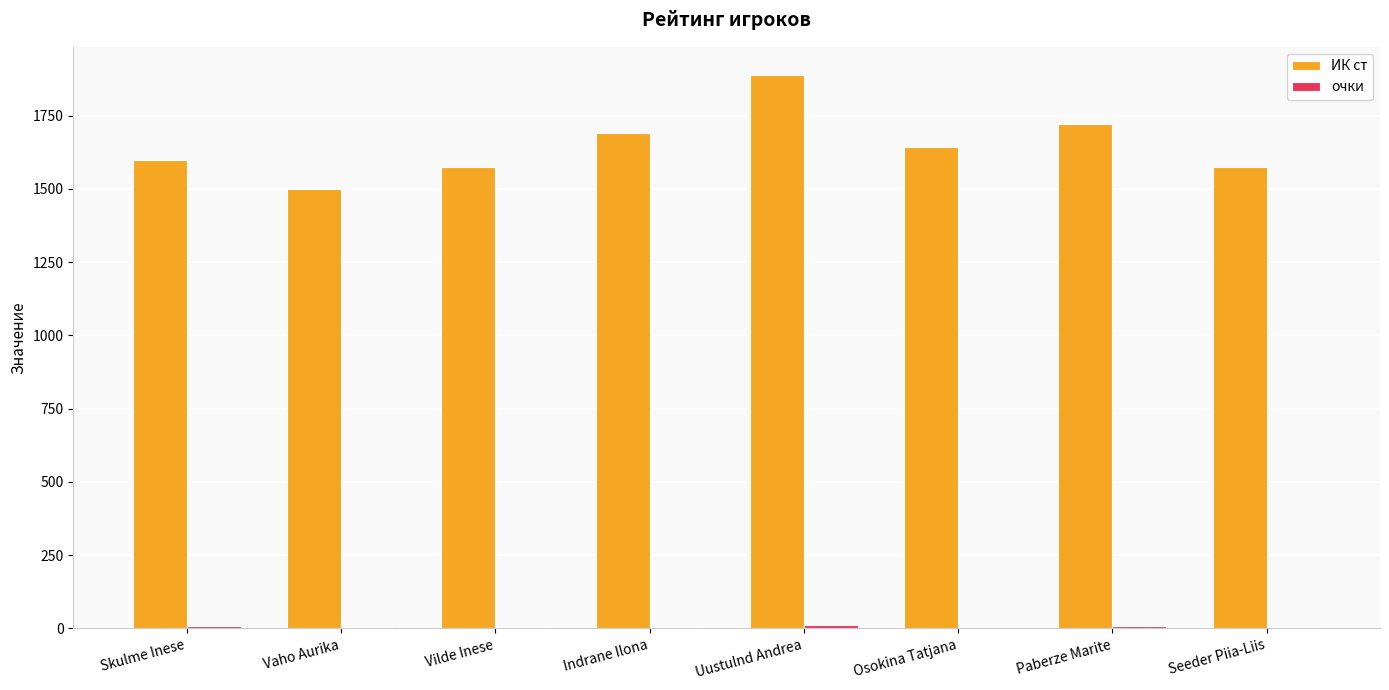

Between Uustulnd Andrea and Seeder Piia-Liis, which series saw the biggest shift?

ИК ст